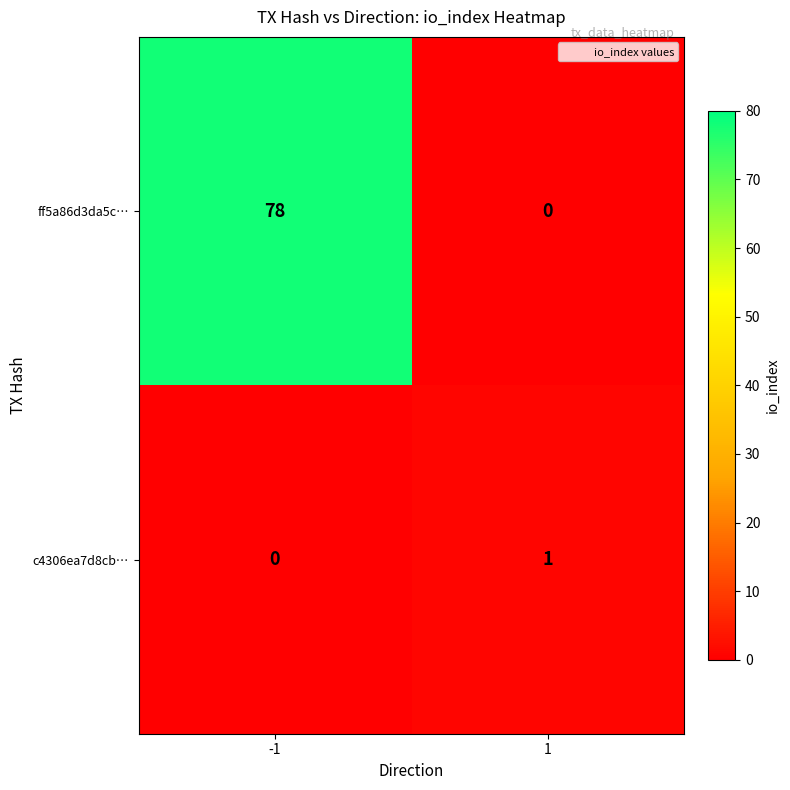

Reading right to left, extract all data points from this chart.

ff5a86d3da5c…: 1=0	-1=78
c4306ea7d8cb…: 1=1	-1=0